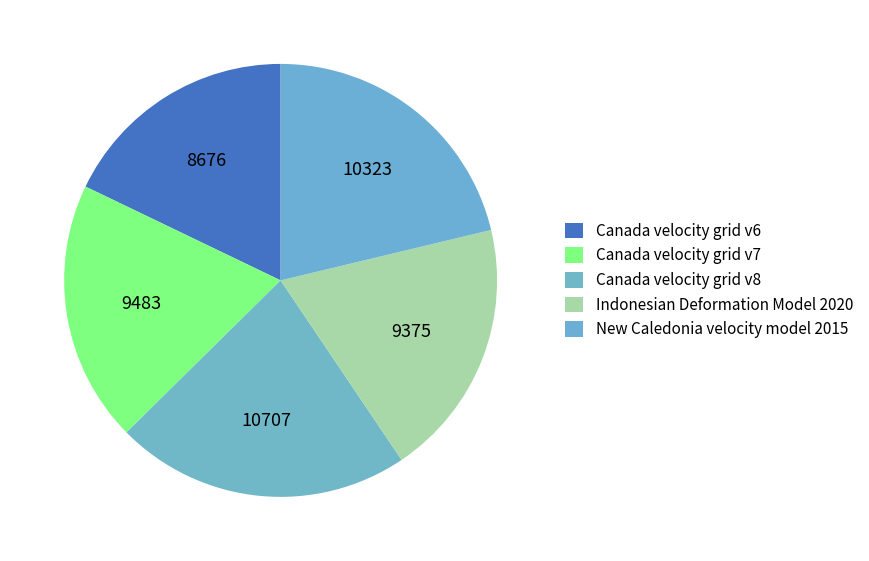

What is the change in value from Canada velocity grid v7 to Indonesian Deformation Model 2020?

-108